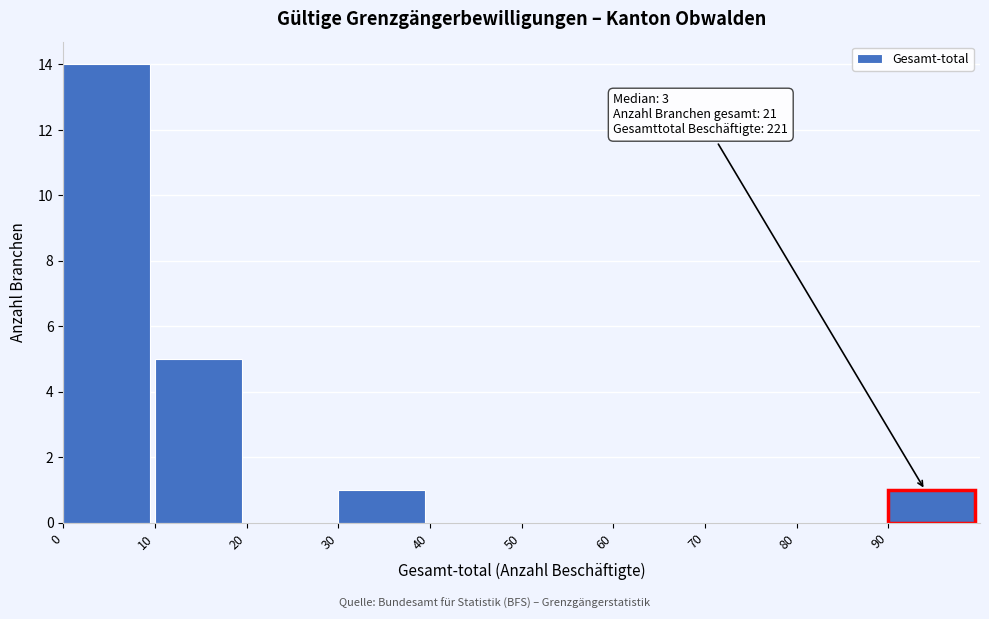

Over which range of the x-axis is the bar tallest?

0 to 10